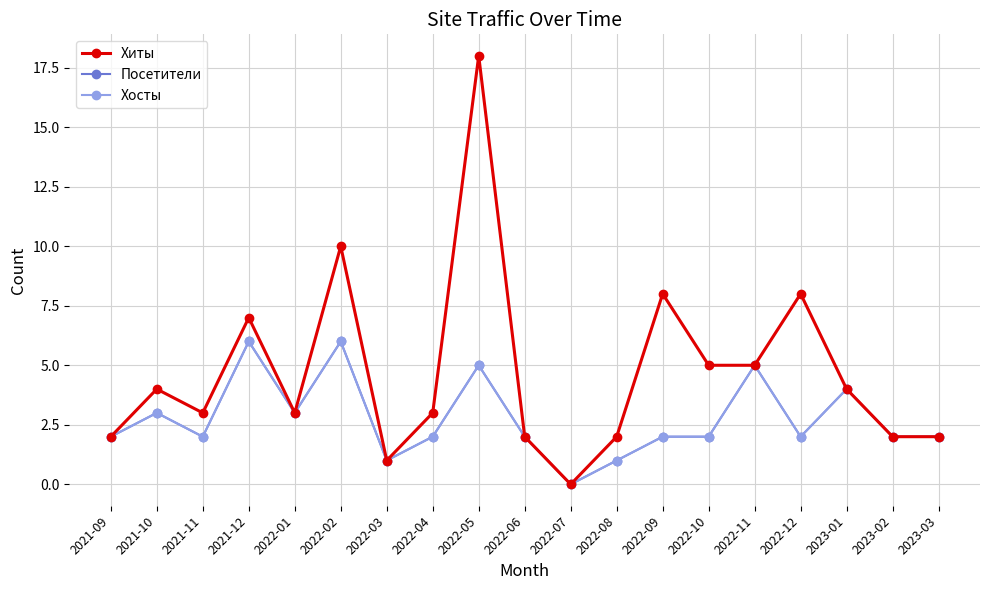

Rank the series by their maximum value, from lowest to highest.

Посетители, Хосты, Хиты